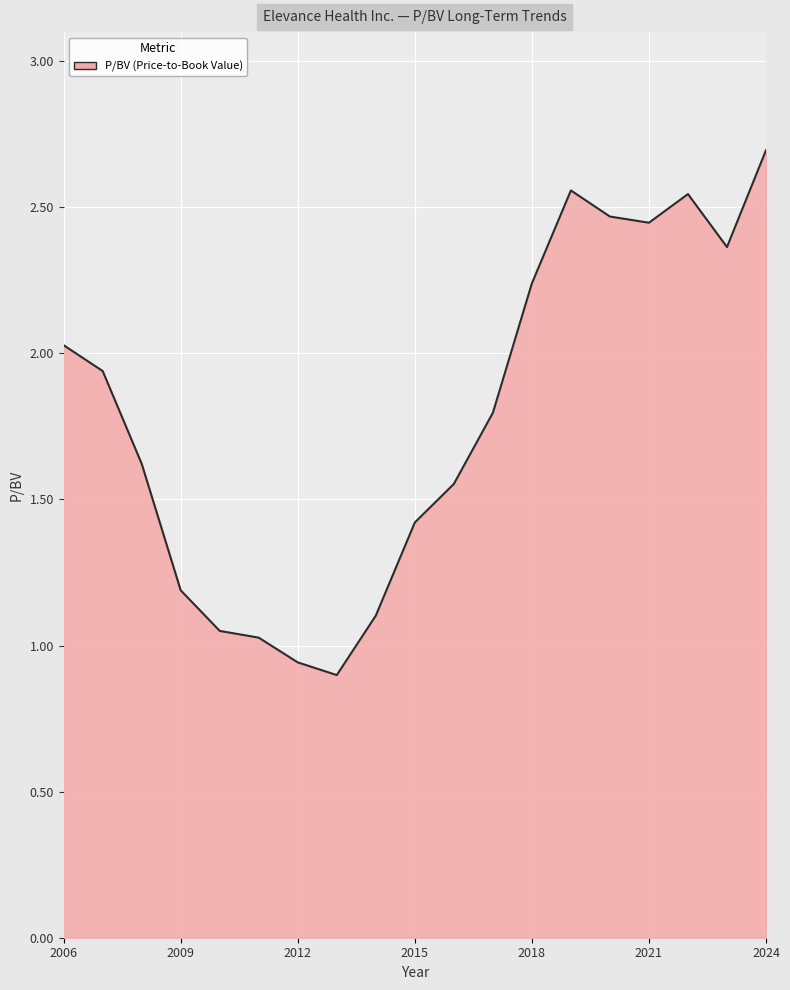

What is the maximum value shown in the chart?

2.7